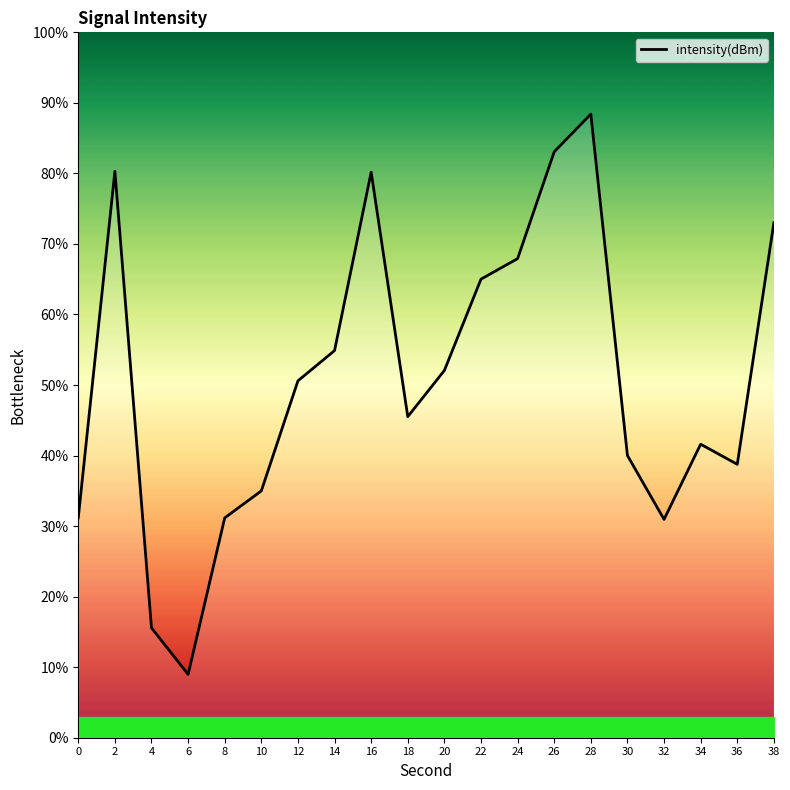

Which category has the highest value across all series?

28